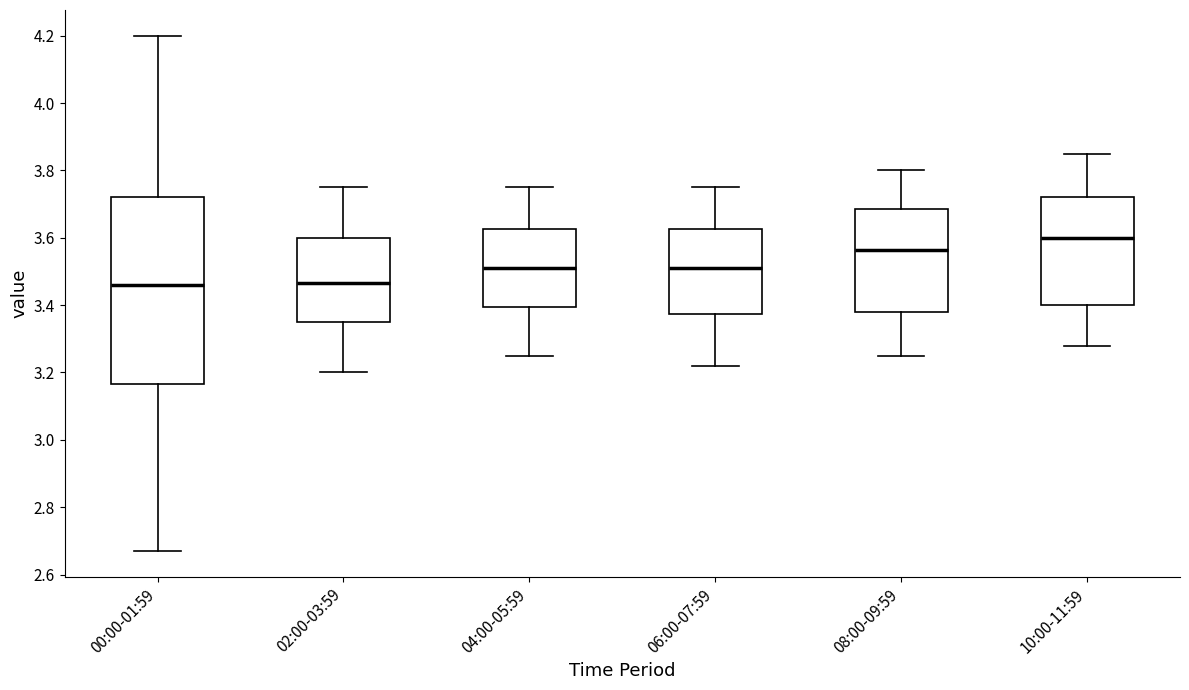

Where does the upper whisker of the box for 02:00-03:59 end on the y-axis? The values are not printed on the chart, so give them approximately, as read against the axis.

3.76